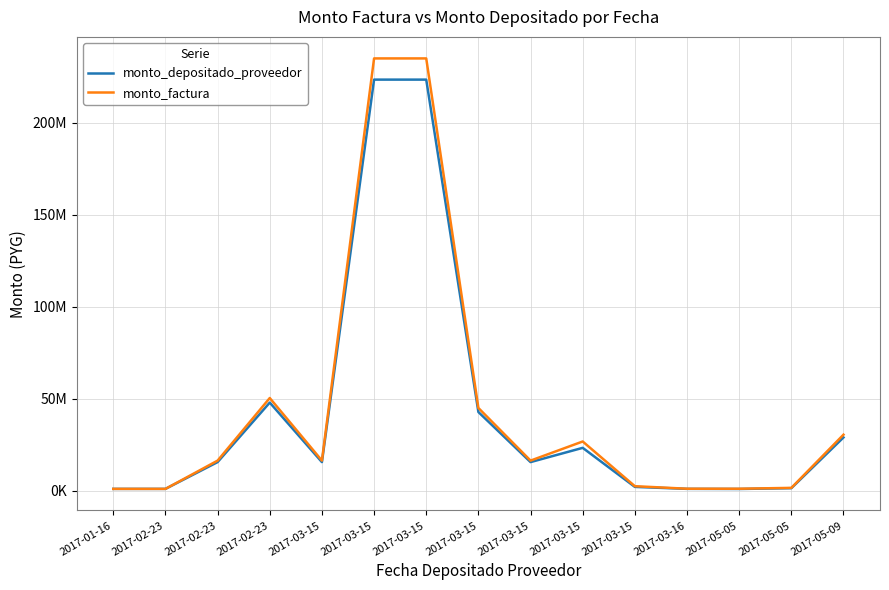

List the series in order of their overall mean, highest first.

monto_factura, monto_depositado_proveedor